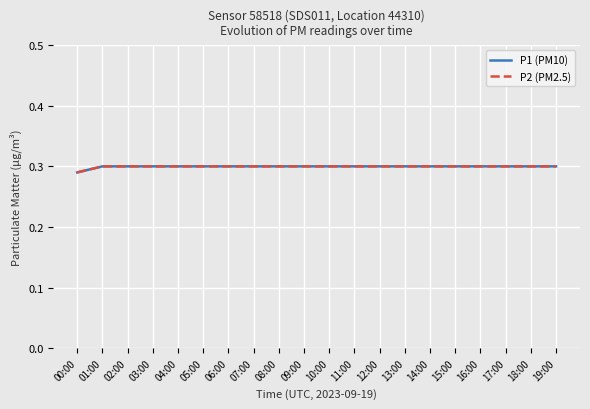

Read the P1 (PM10) value at 06:00.

0.3